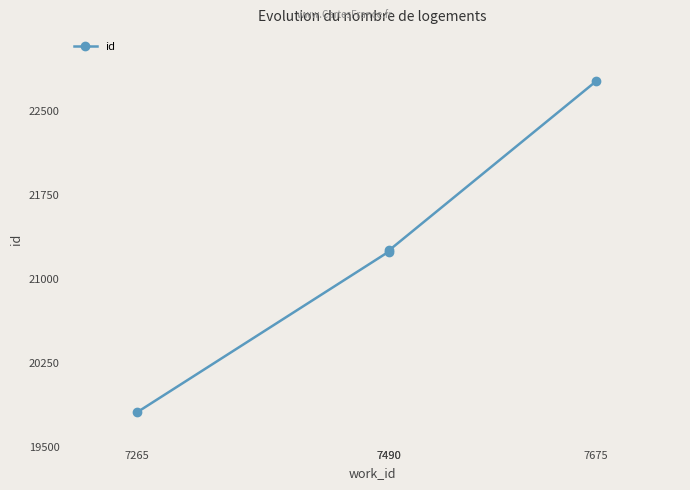

True or false: there are more than 1 points higher than both neighbors.

False